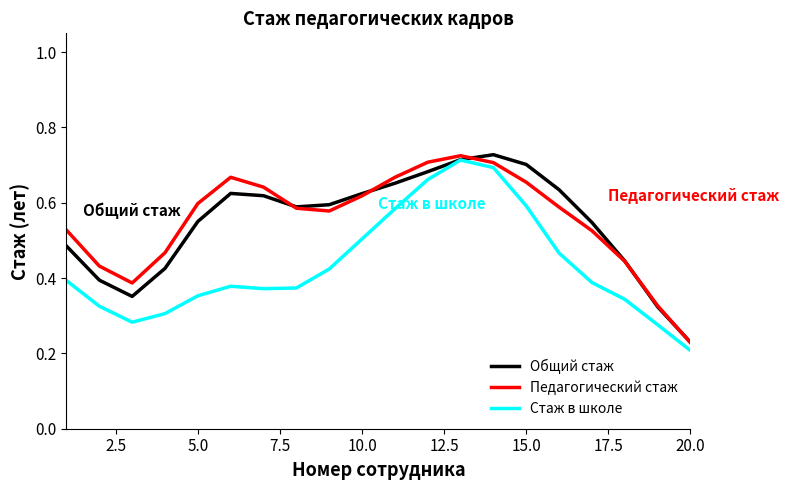

In Общий стаж, how many points are lower than both neighbors (excluding endpoints)?

2